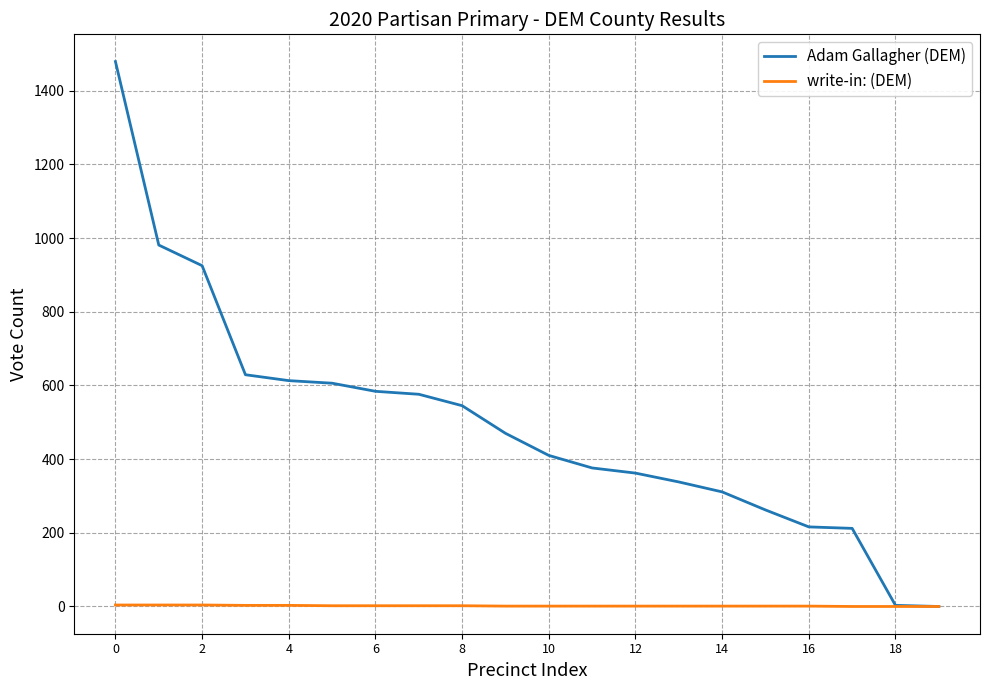

What is the difference between the maximum and minimum values in the Adam Gallagher (DEM) series?

1479